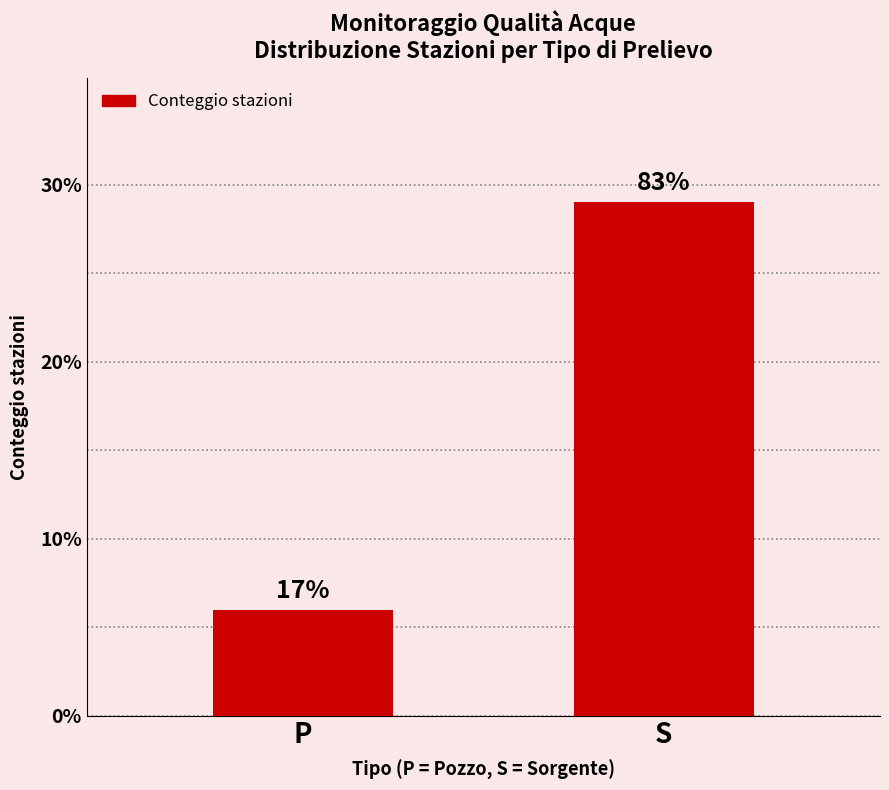

How many bars are there in total?

2